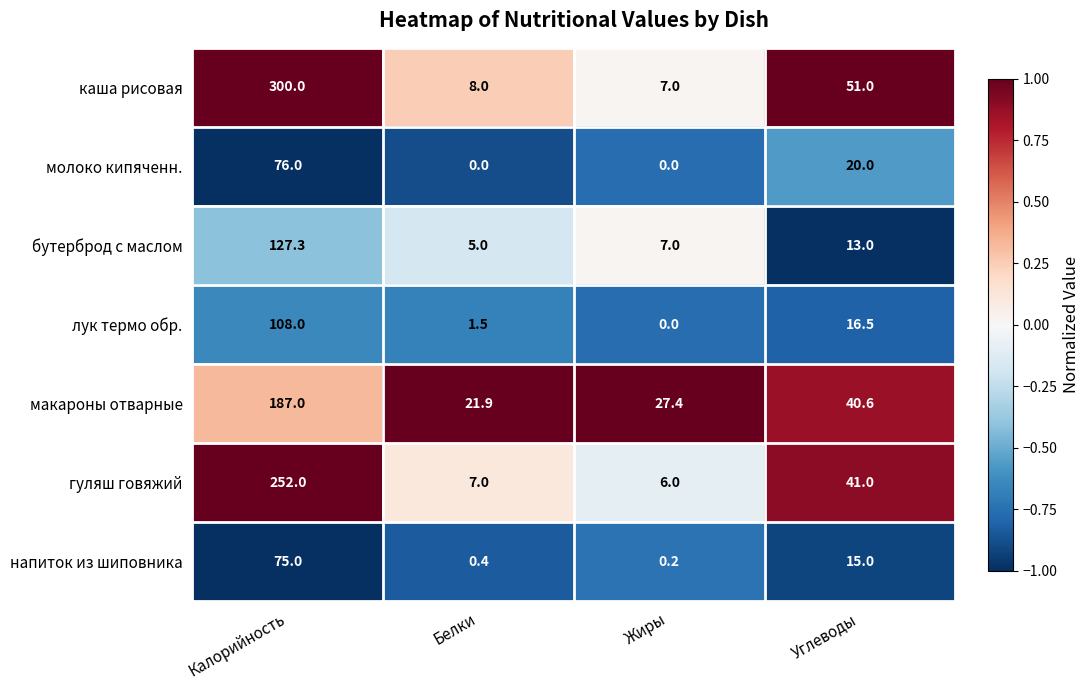

The макароны отварные series shows 21.9 at Белки. True or false?

True